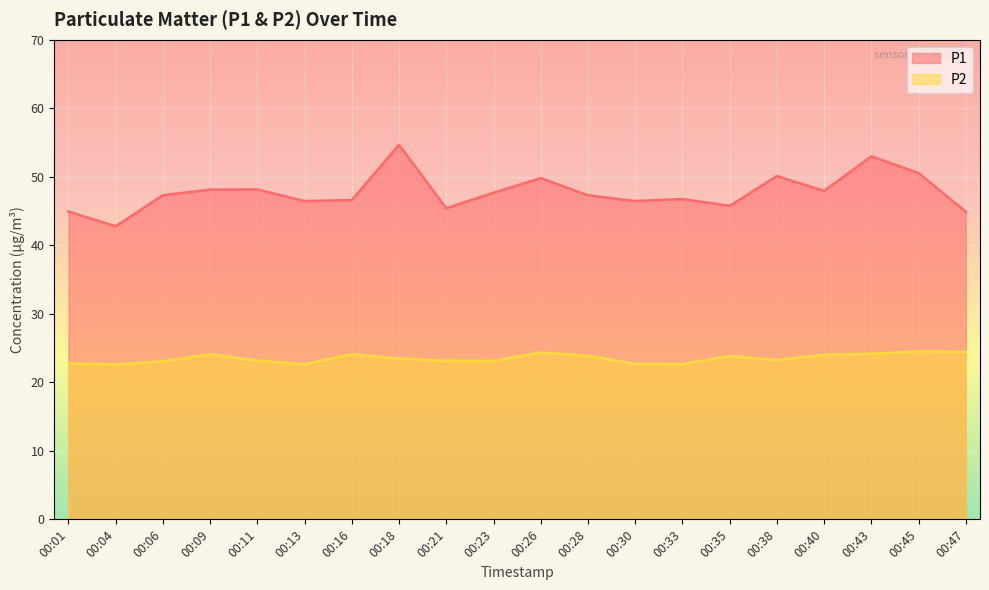

What value does the P1 series have at 00:06?

47.3